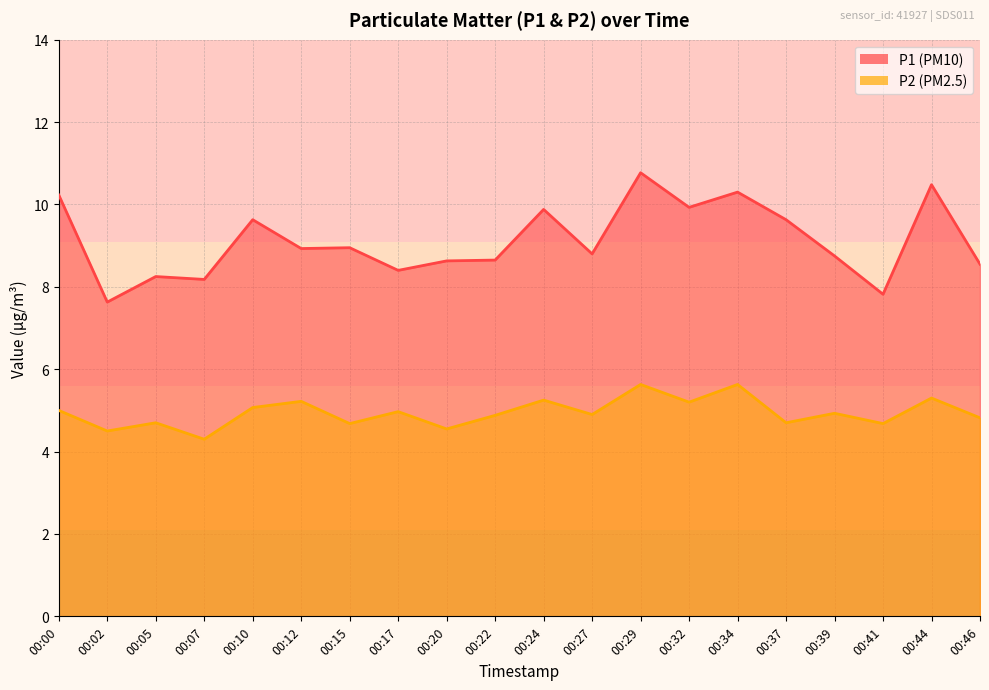

True or false: P1 and P2 cross at least once.

False